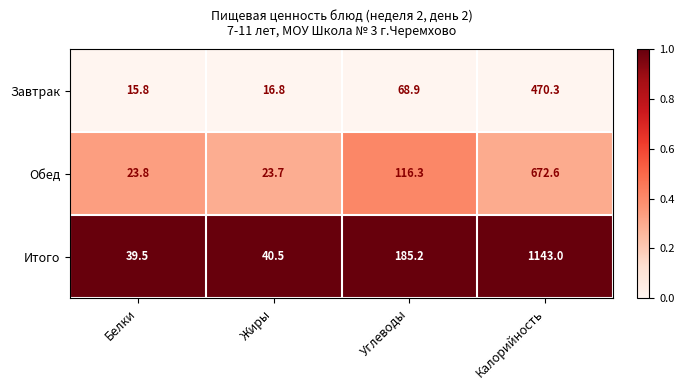

What is the greatest value displayed?

1143.0